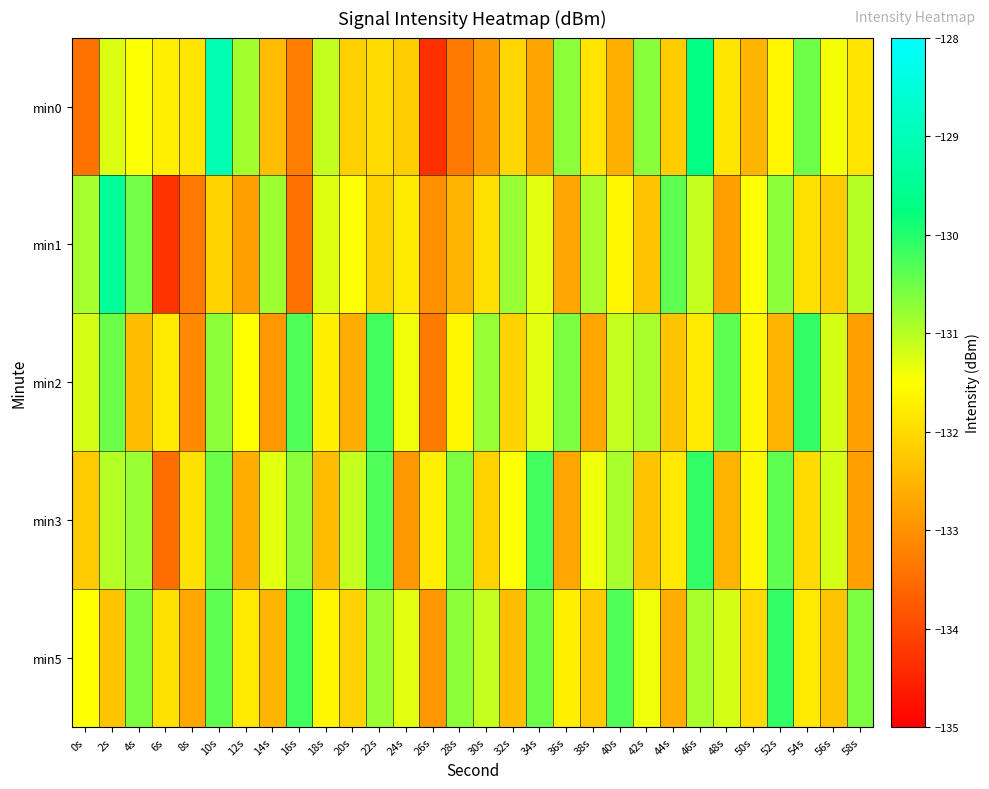

Reading left to right, transcribe all the data shown in this chart.

min0: 0s=-133.4	2s=-131.3	4s=-131.5	6s=-131.7	8s=-131.8	10s=-129.0	12s=-130.9	14s=-132.4	16s=-133.3	18s=-131.1	20s=-132.1	22s=-132.0	24s=-132.2	26s=-134.3	28s=-133.3	30s=-132.9	32s=-132.1	34s=-132.7	36s=-130.7	38s=-131.8	40s=-132.6	42s=-130.7	44s=-132.2	46s=-129.7	48s=-131.8	50s=-132.5	52s=-131.6	54s=-130.5	56s=-131.4	58s=-131.9
min1: 0s=-130.9	2s=-129.4	4s=-130.5	6s=-134.3	8s=-133.3	10s=-132.1	12s=-132.8	14s=-130.8	16s=-133.4	18s=-131.3	20s=-131.5	22s=-132.1	24s=-131.8	26s=-133.0	28s=-132.5	30s=-131.9	32s=-130.8	34s=-131.3	36s=-132.7	38s=-130.9	40s=-131.6	42s=-132.3	44s=-130.4	46s=-131.1	48s=-132.8	50s=-131.5	52s=-130.7	54s=-131.9	56s=-132.2	58s=-131.0
min2: 0s=-131.2	2s=-130.5	4s=-132.4	6s=-131.8	8s=-133.1	10s=-130.7	12s=-131.5	14s=-132.9	16s=-130.3	18s=-131.7	20s=-132.6	22s=-130.2	24s=-131.4	26s=-133.3	28s=-131.6	30s=-130.8	32s=-132.1	34s=-131.3	36s=-130.6	38s=-132.7	40s=-131.1	42s=-130.9	44s=-132.3	46s=-131.8	48s=-130.4	50s=-131.6	52s=-132.5	54s=-130.1	56s=-131.2	58s=-132.8
min3: 0s=-132.2	2s=-131.0	4s=-130.8	6s=-133.5	8s=-131.9	10s=-130.5	12s=-132.6	14s=-131.3	16s=-130.7	18s=-132.4	20s=-131.1	22s=-130.3	24s=-132.9	26s=-131.7	28s=-130.6	30s=-132.1	32s=-131.5	34s=-130.2	36s=-132.7	38s=-131.4	40s=-130.9	42s=-132.3	44s=-131.8	46s=-130.1	48s=-132.5	50s=-131.6	52s=-130.4	54s=-132.0	56s=-131.2	58s=-132.8
min5: 0s=-131.5	2s=-132.3	4s=-130.6	6s=-131.9	8s=-132.7	10s=-130.4	12s=-131.8	14s=-132.5	16s=-130.2	18s=-131.6	20s=-132.1	22s=-130.8	24s=-131.3	26s=-132.9	28s=-130.7	30s=-131.1	32s=-132.4	34s=-130.5	36s=-131.7	38s=-132.2	40s=-130.3	42s=-131.4	44s=-132.6	46s=-130.9	48s=-131.2	50s=-132.0	52s=-130.1	54s=-131.8	56s=-132.3	58s=-130.6